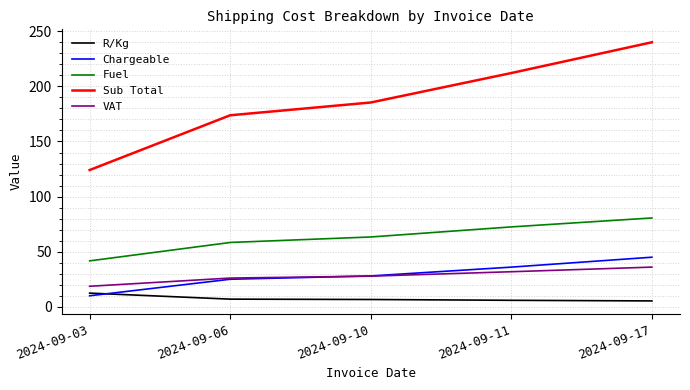

Which category has the highest value in the Fuel series?

2024-09-17